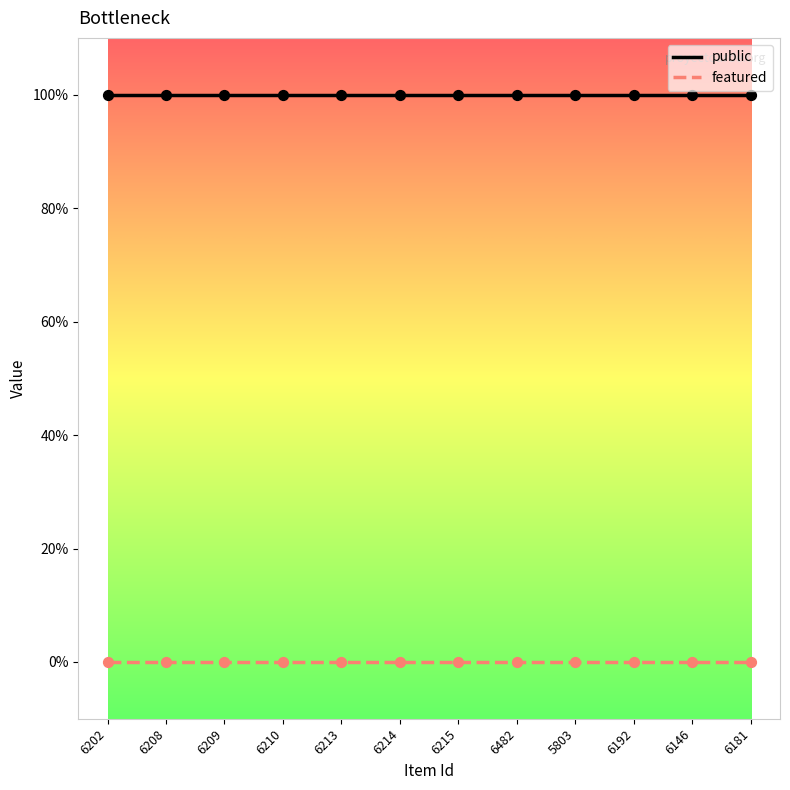

What is the total value across all series at 6208?

1